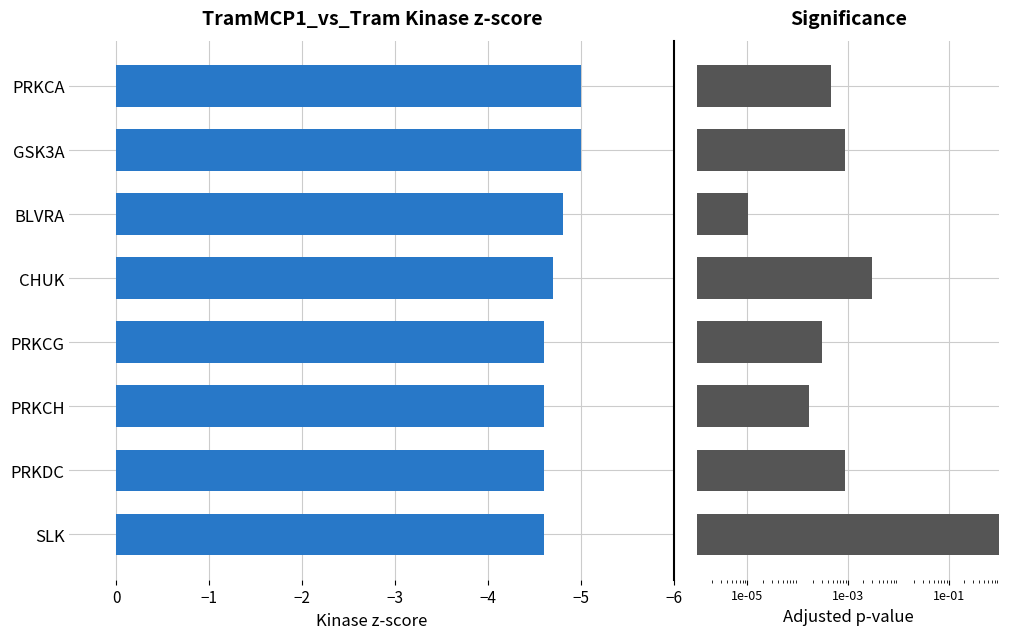

How many bars are there in total?

16